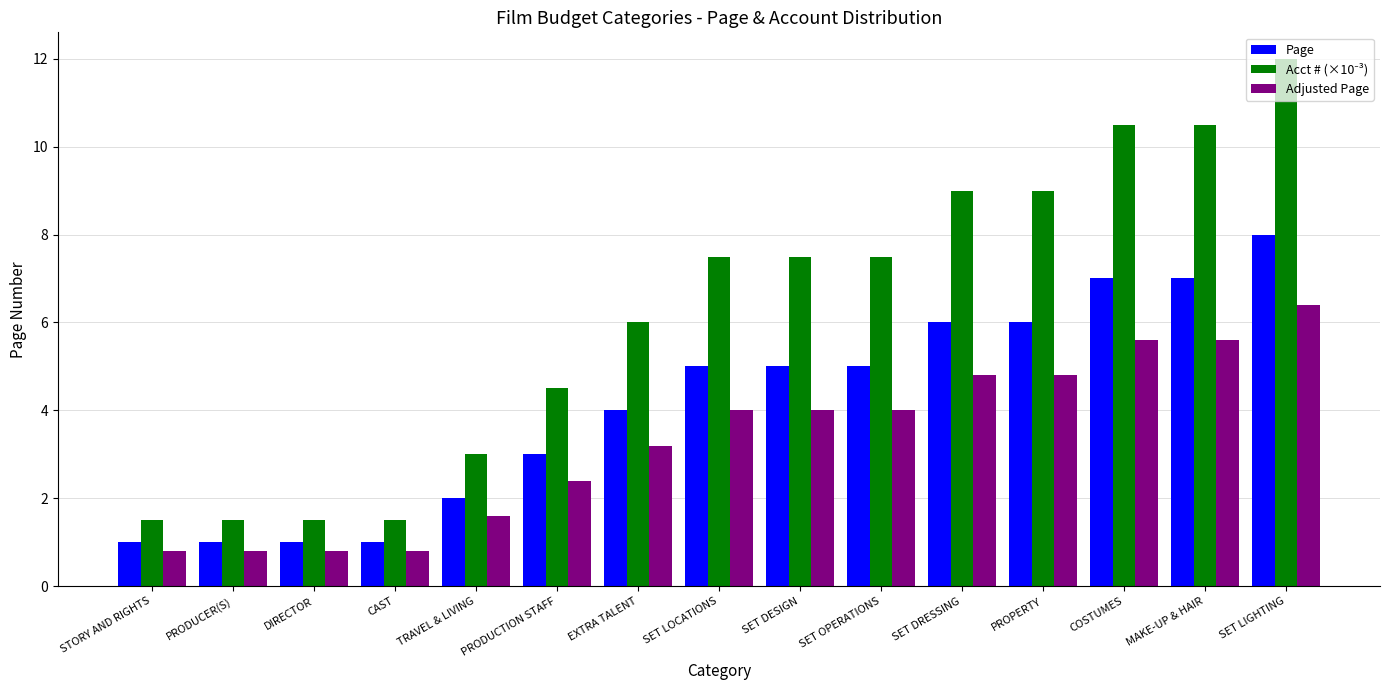

What is the difference between the highest and lowest values at MAKE-UP & HAIR?

4.9